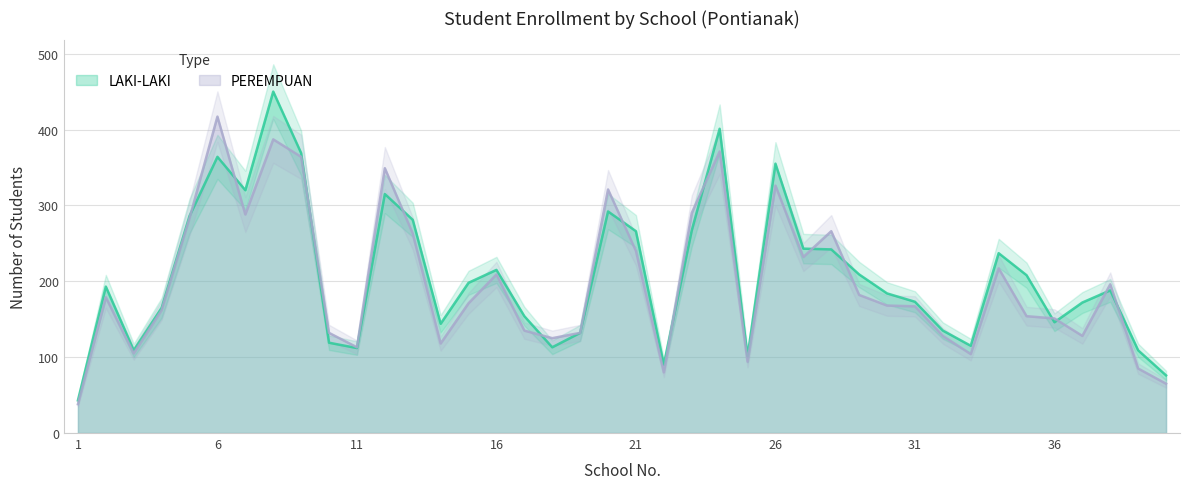

How many interior local peaks does the PEREMPUAN series have?

11